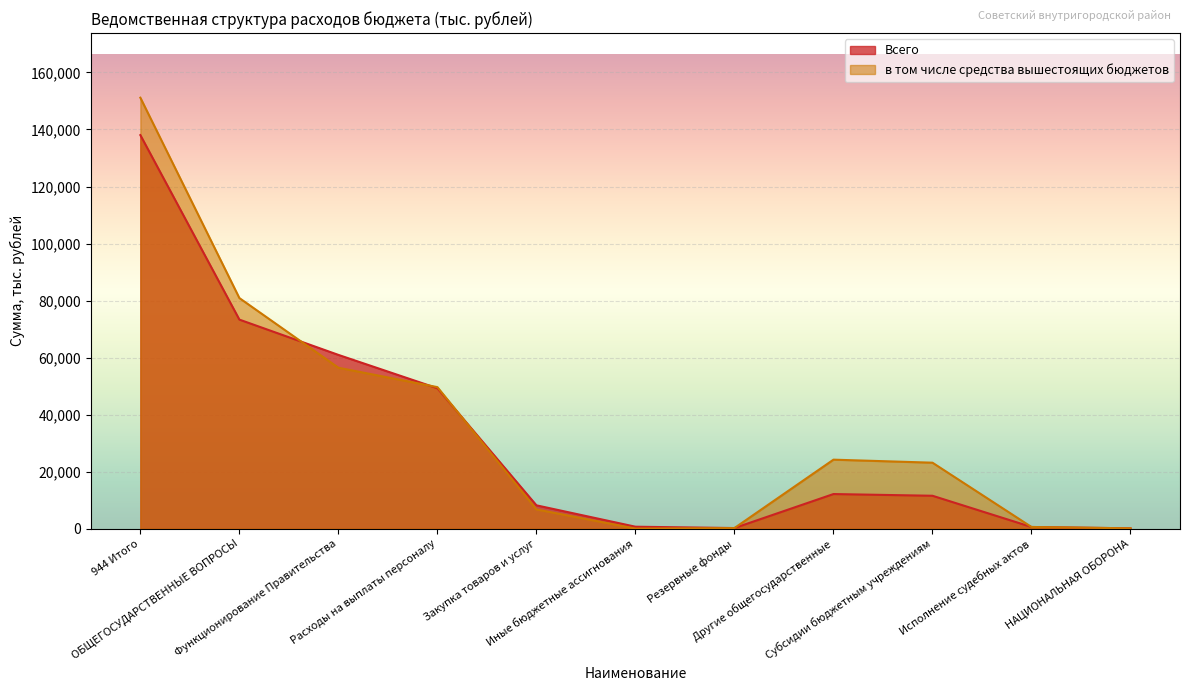

Between НАЦИОНАЛЬНАЯ ОБОРОНА and Функционирование Правительства, which is larger?

Функционирование Правительства